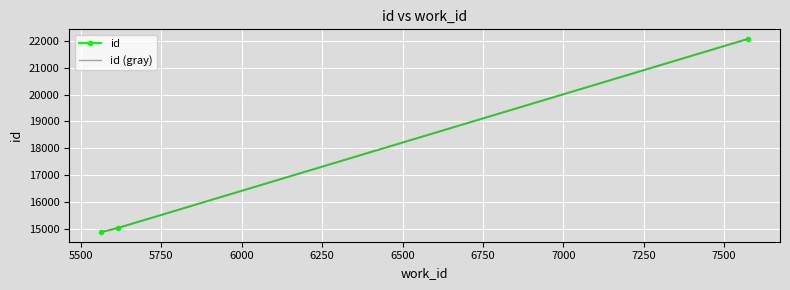

How many lines are shown in the chart?

2